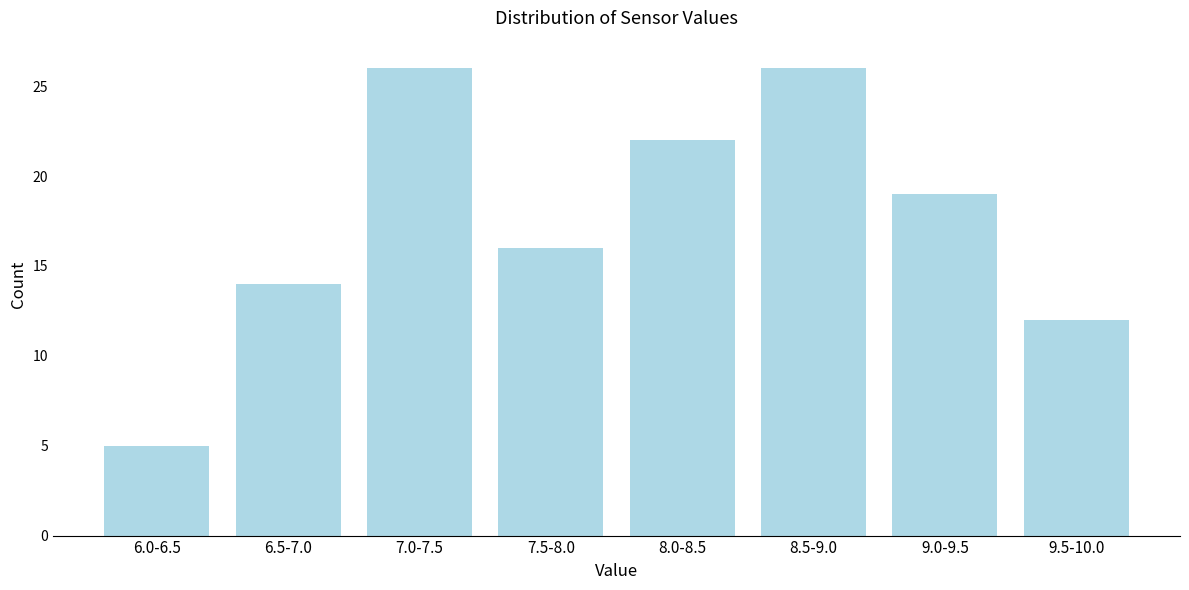

Reading left to right, extract all data points from this chart.

6.0-6.5=5	6.5-7.0=14	7.0-7.5=26	7.5-8.0=16	8.0-8.5=22	8.5-9.0=26	9.0-9.5=19	9.5-10.0=12